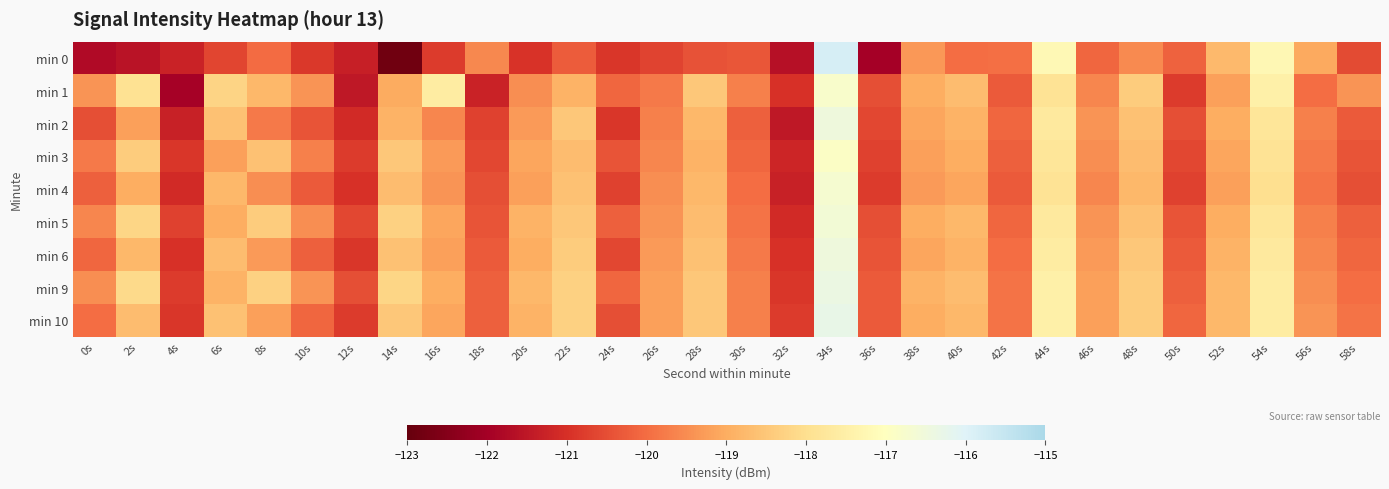

Rank the series at 42s from highest to lowest value.

min 9, min 10, min 0, min 6, min 2, min 5, min 3, min 1, min 4